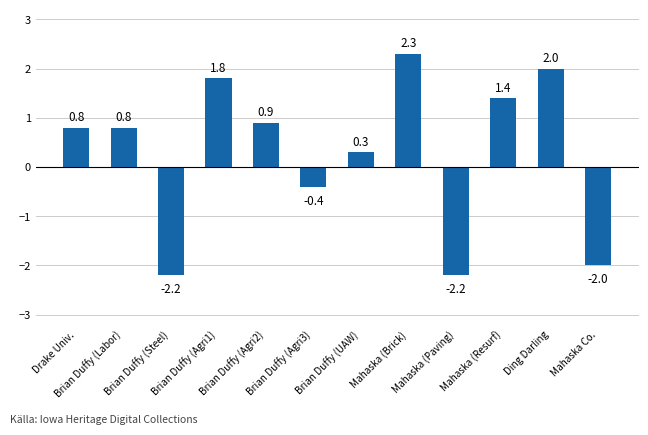

Are the bars horizontal?

No